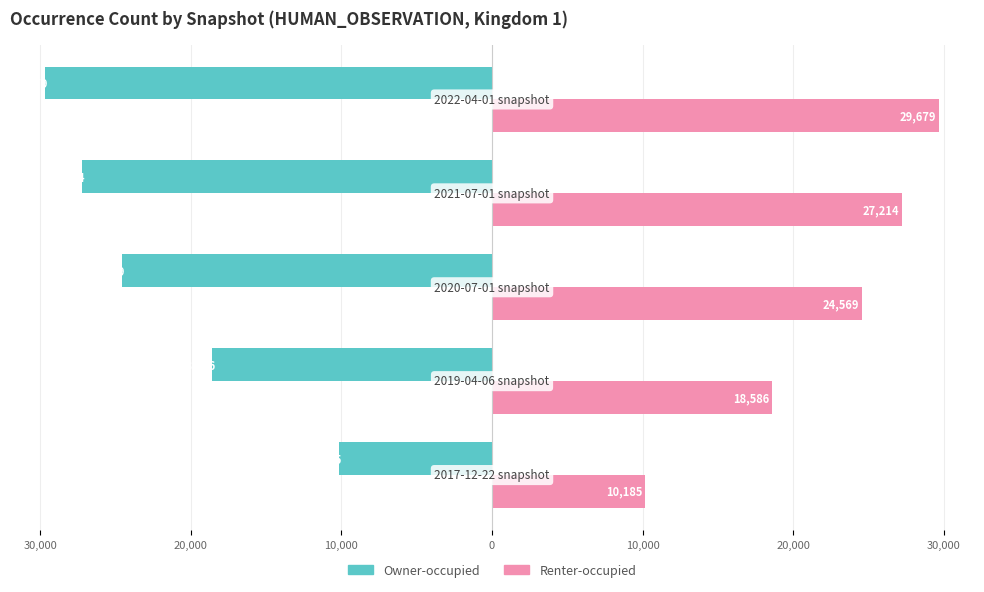

List the series in order of their overall mean, highest first.

Renter-occupied, Owner-occupied